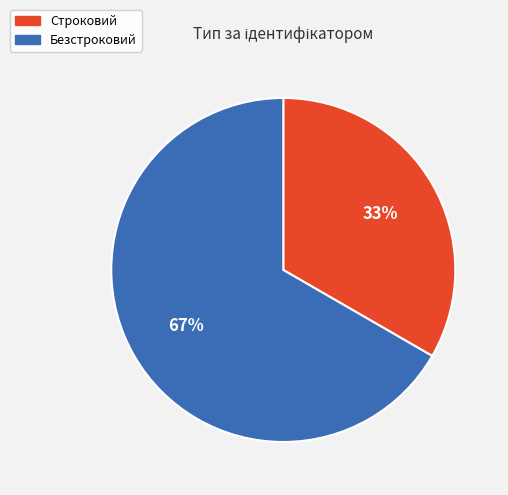

Is the sum of Безстроковий and Строковий greater than half?

Yes